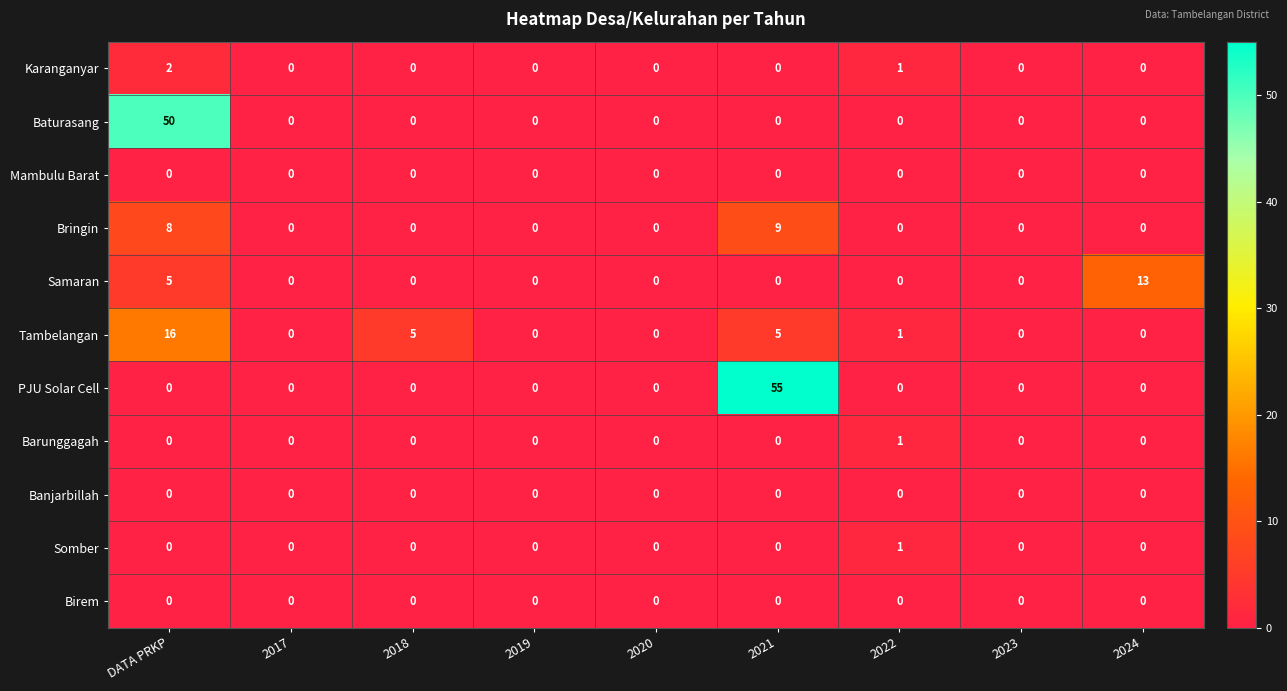

At how many categories does at least one series exceed 15?

2